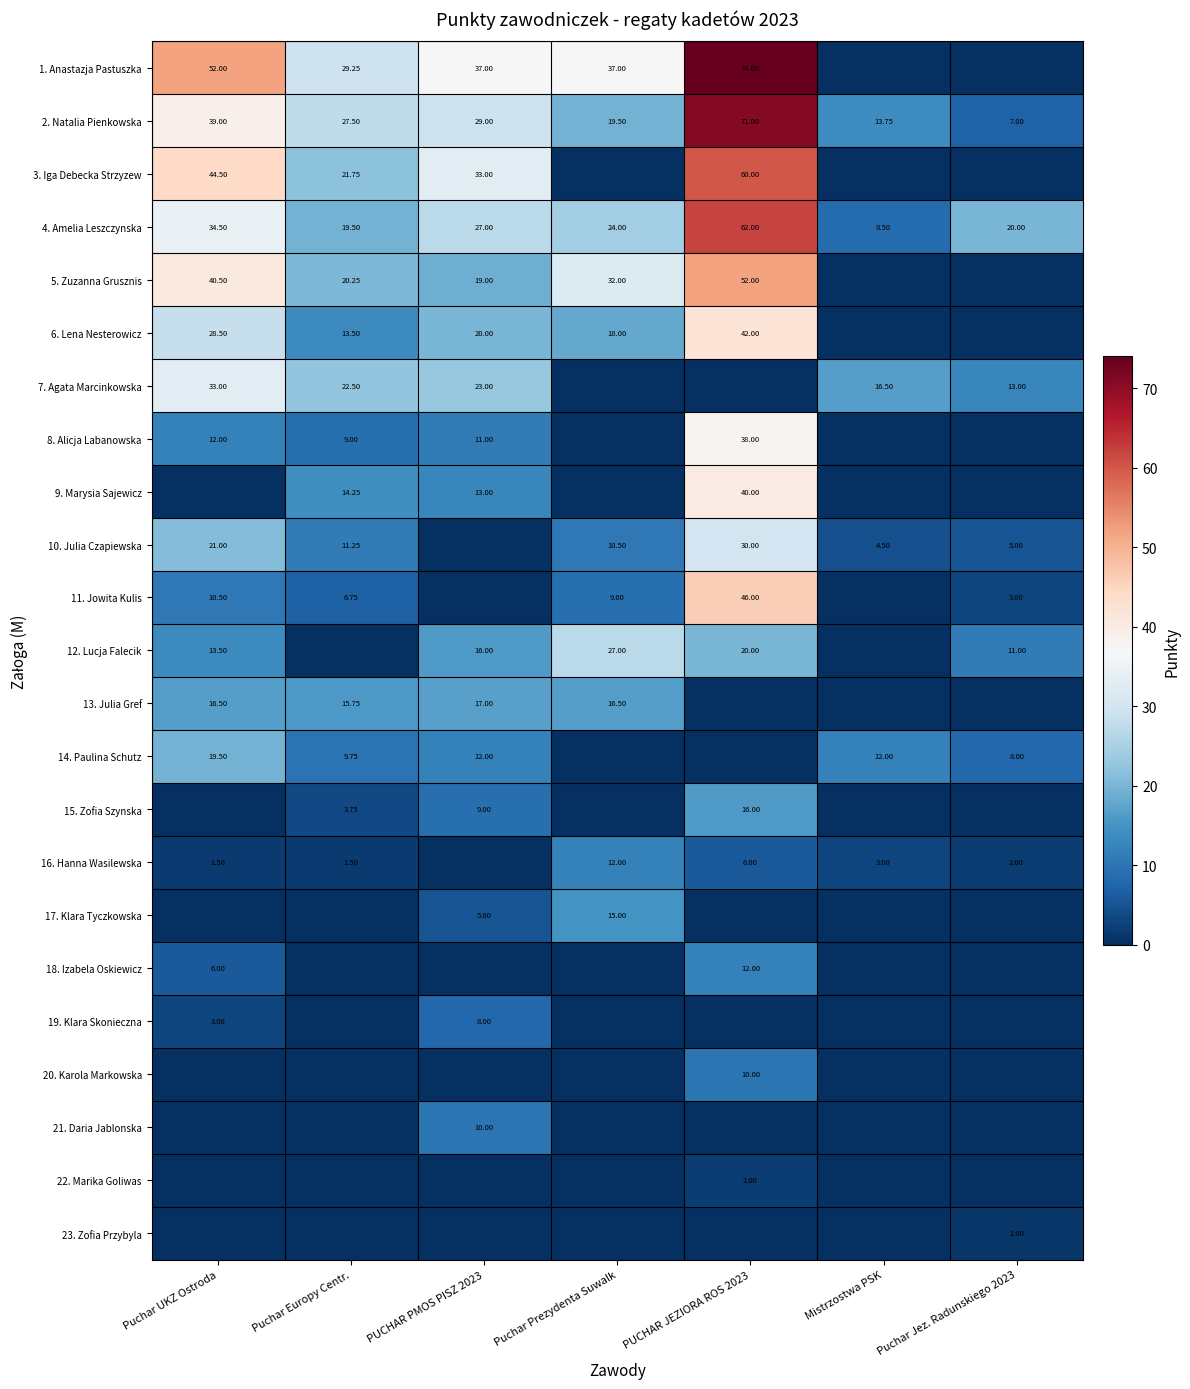

True or false: 6. Lena Nesterowicz has a value of 28.5 at Puchar UKZ Ostroda.

True